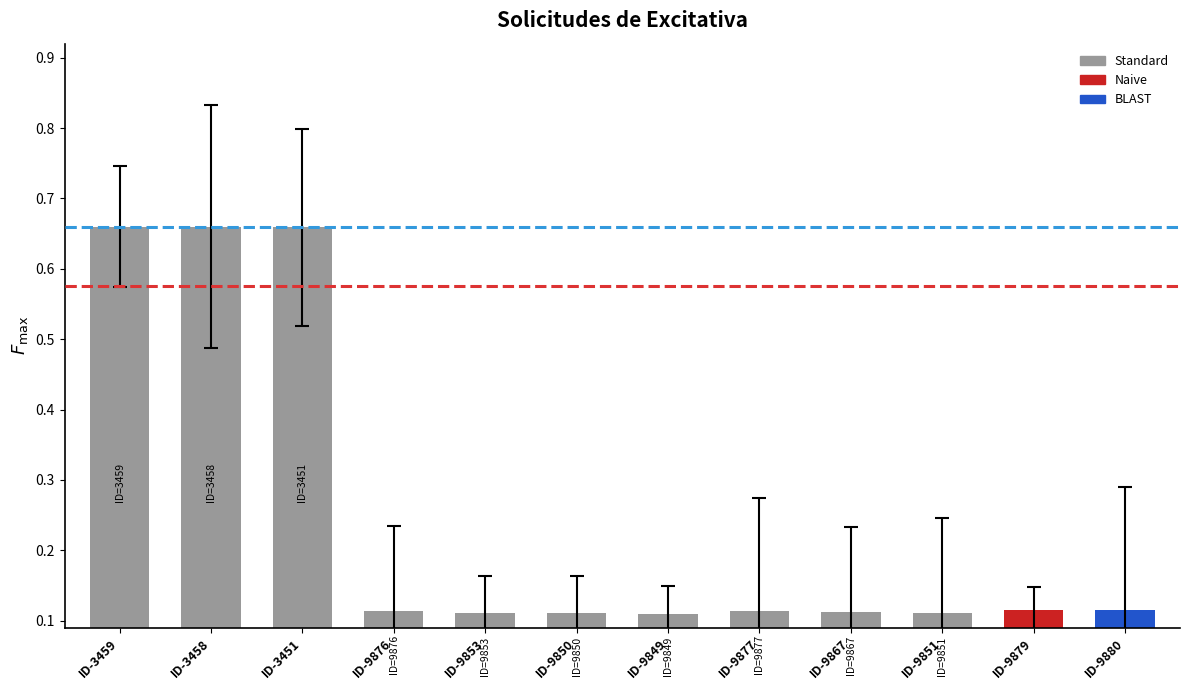

What is the label of the 9th bar from the left?

ID-9867